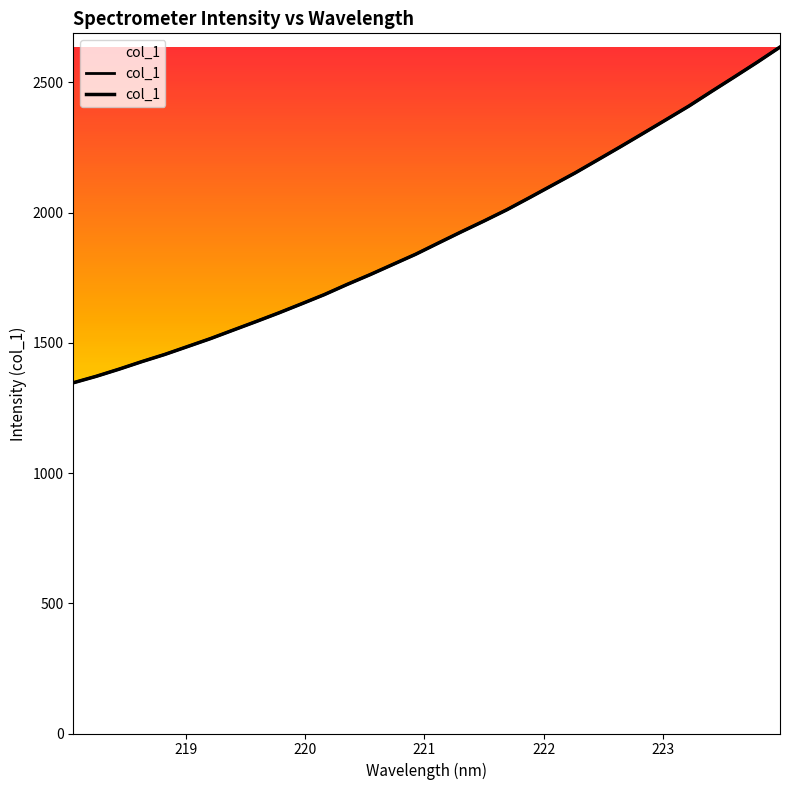

Is it true that the value at 16 is 2814.3?

False